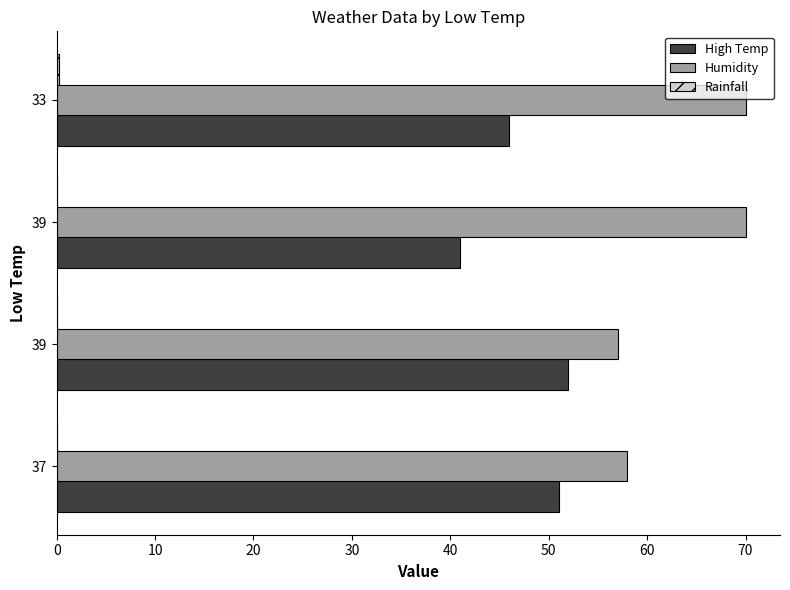

At which category is the sum across all series the highest?

33